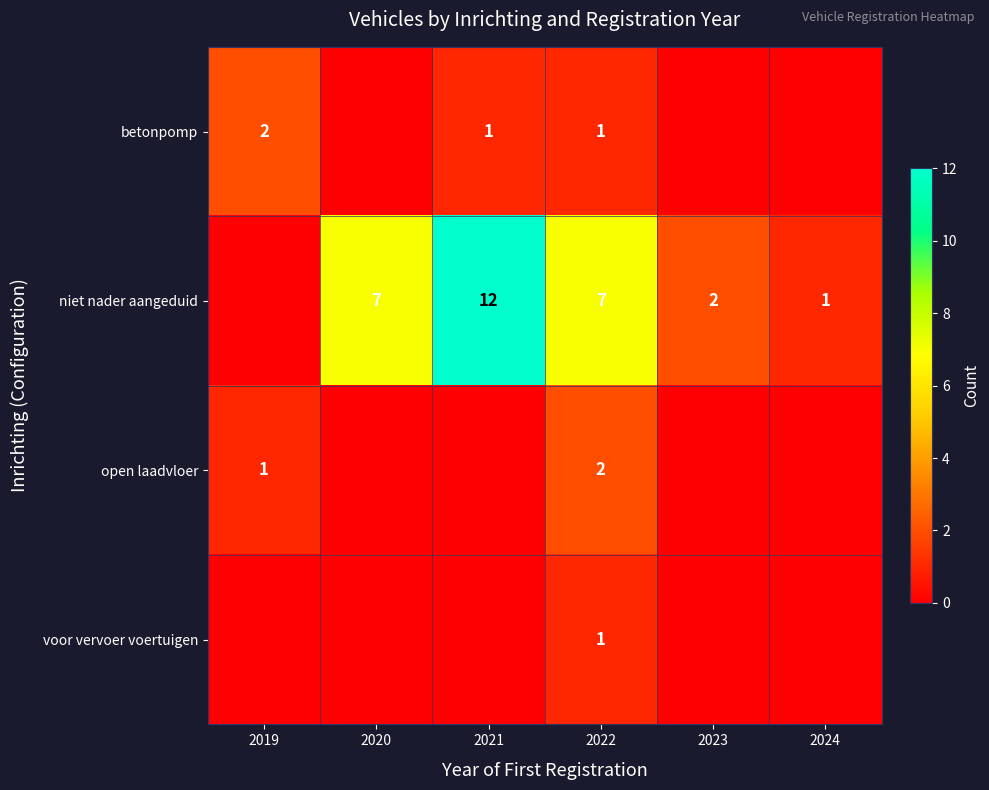

True or false: niet nader aangeduid has a value of 9 at 2020.

False